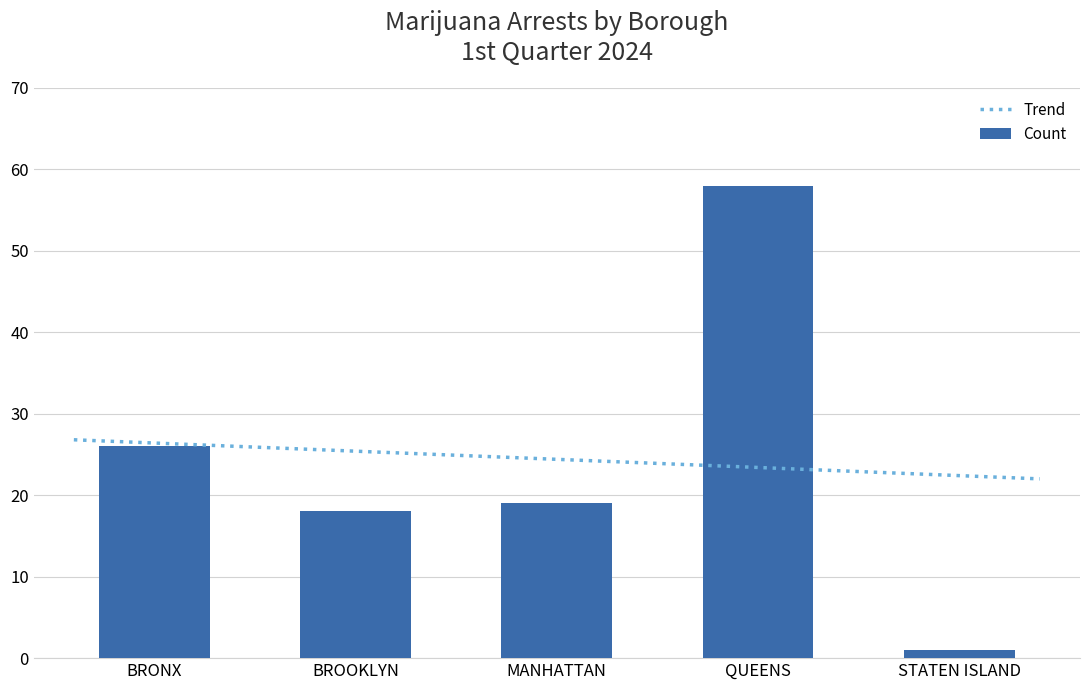

What is the average value?

24